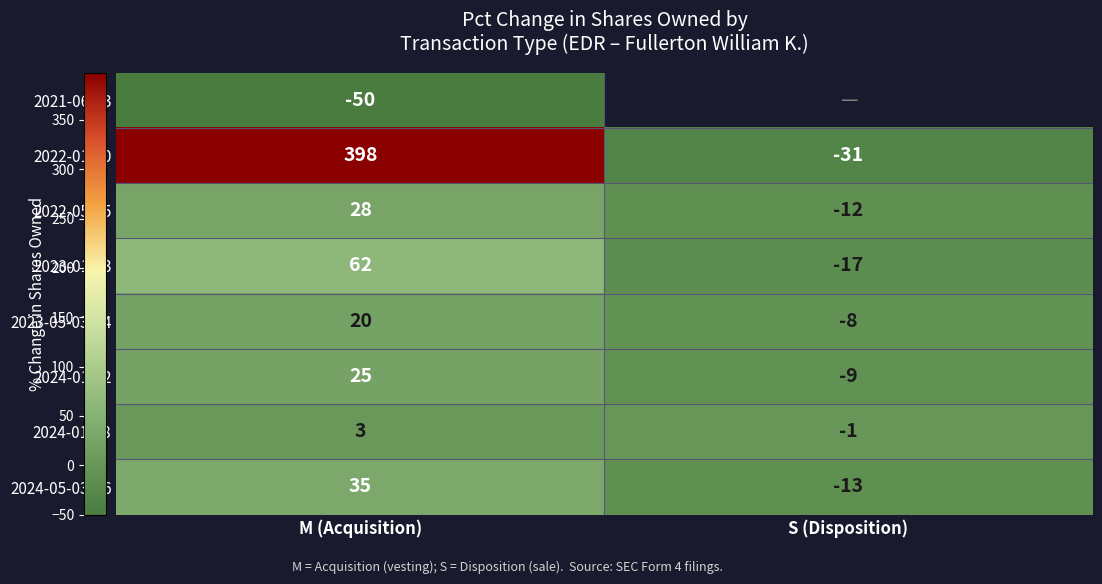

Which category has the highest value in the 2023-01-03 series?

M (Acquisition)